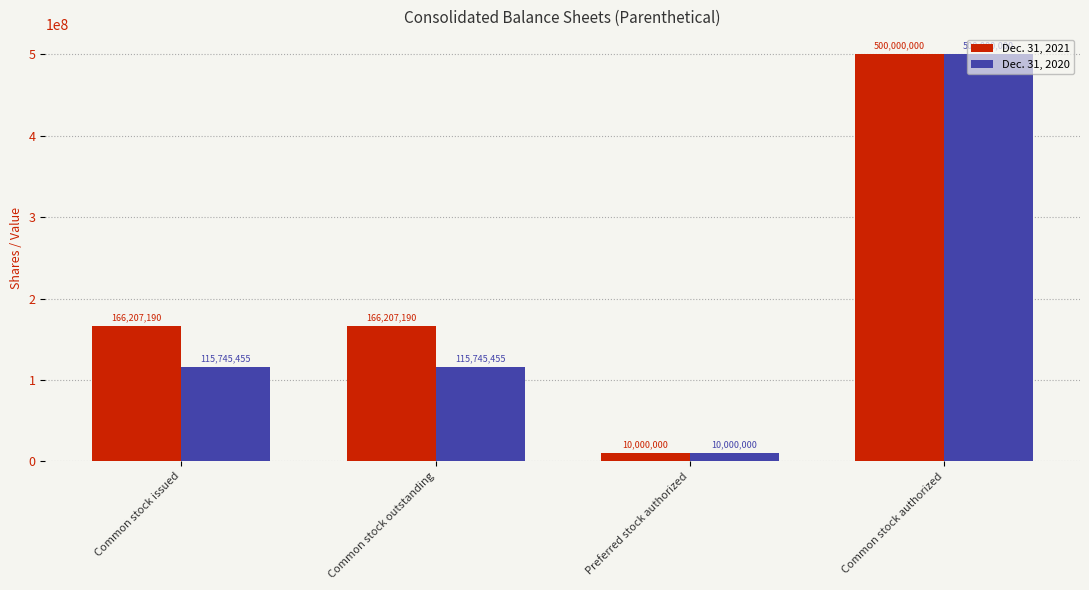

Read the Dec. 31, 2020 value at Preferred stock authorized.

10000000